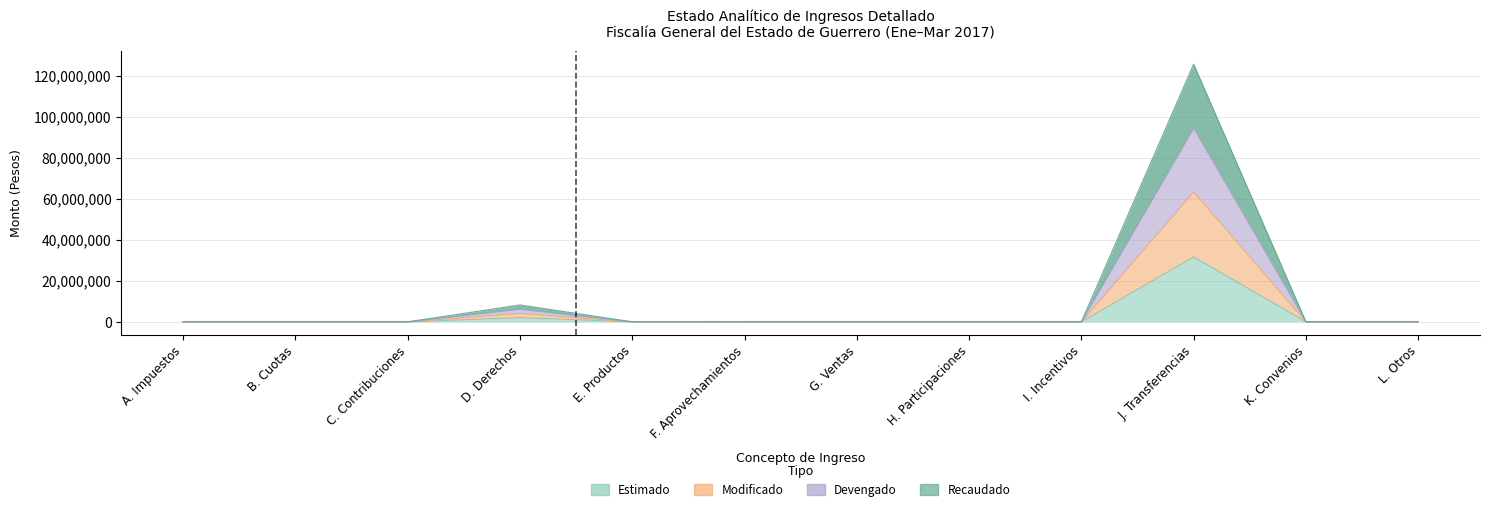

At J. Transferencias, list the series in order from largest to smallest.

Devengado, Recaudado, Modificado, Estimado